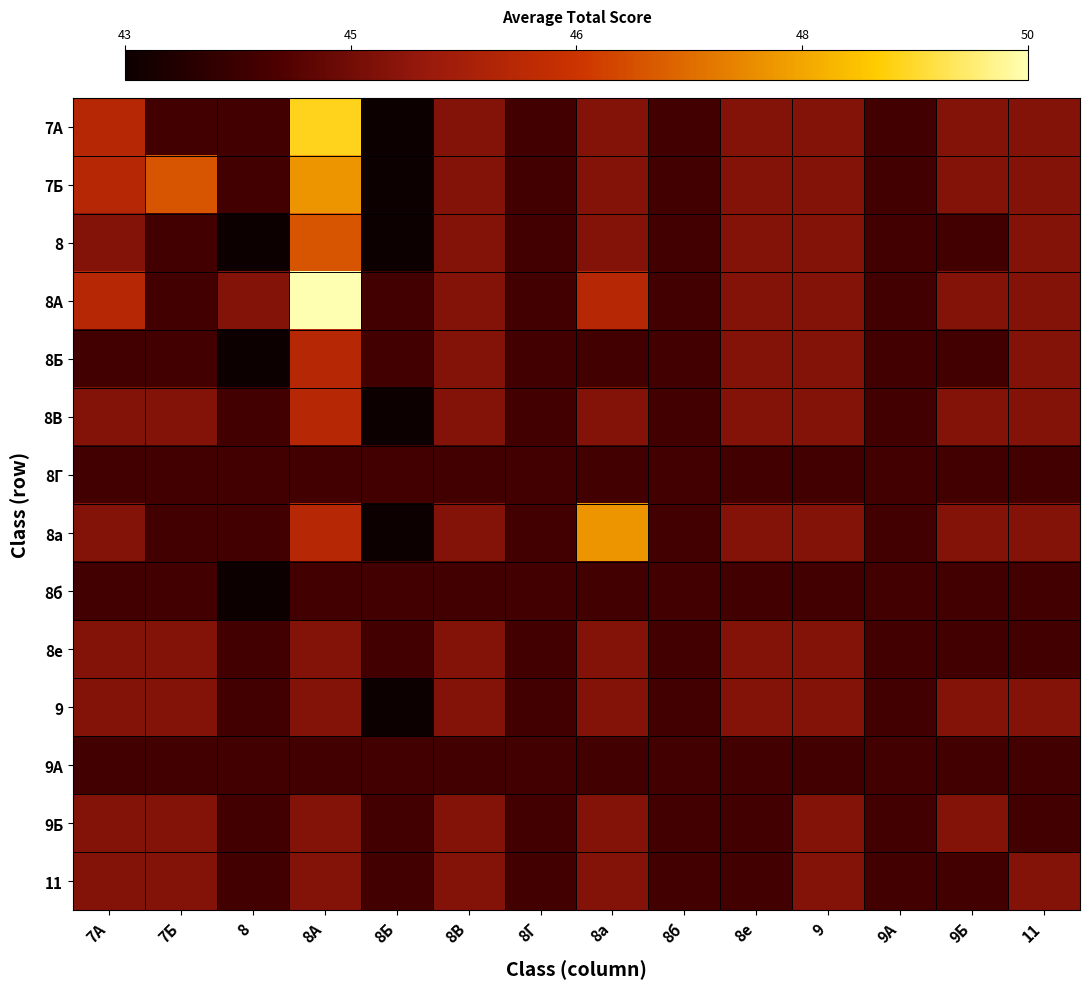

Which category has the lowest value across all series?

8Б